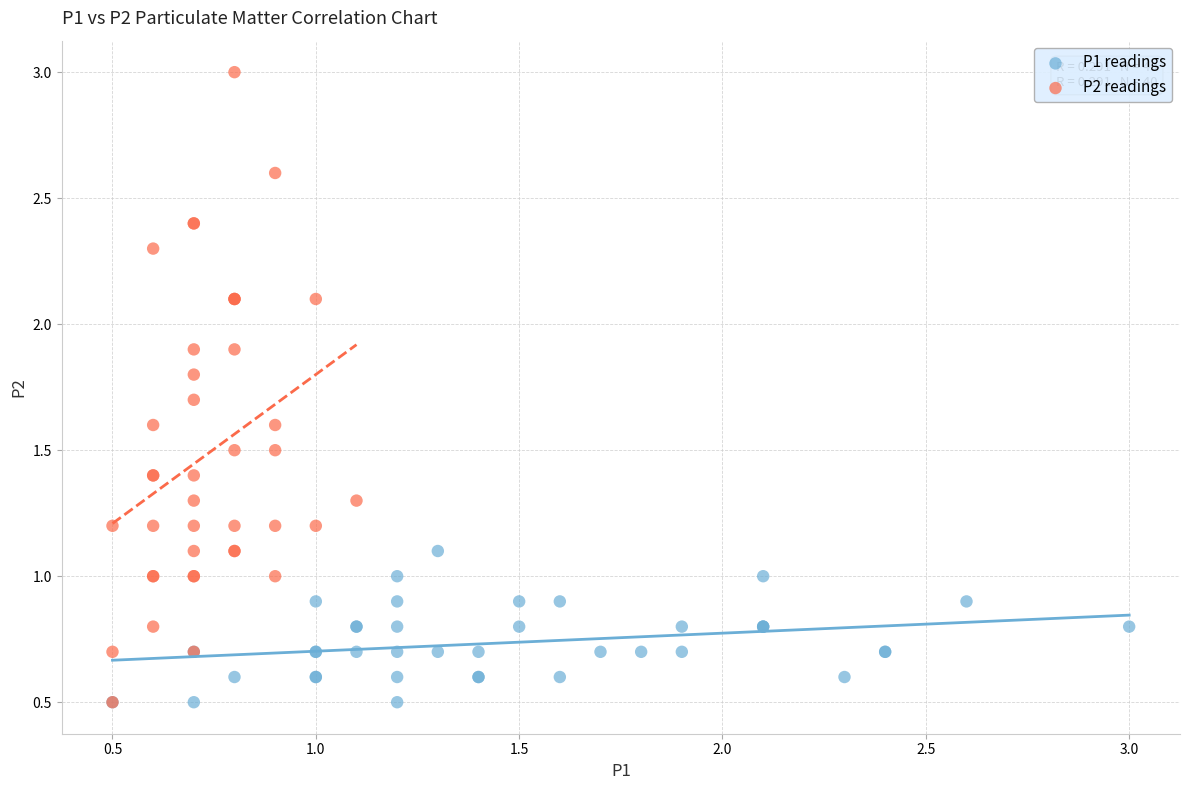

Which series has the largest Y range (max minus min)?

P2 readings